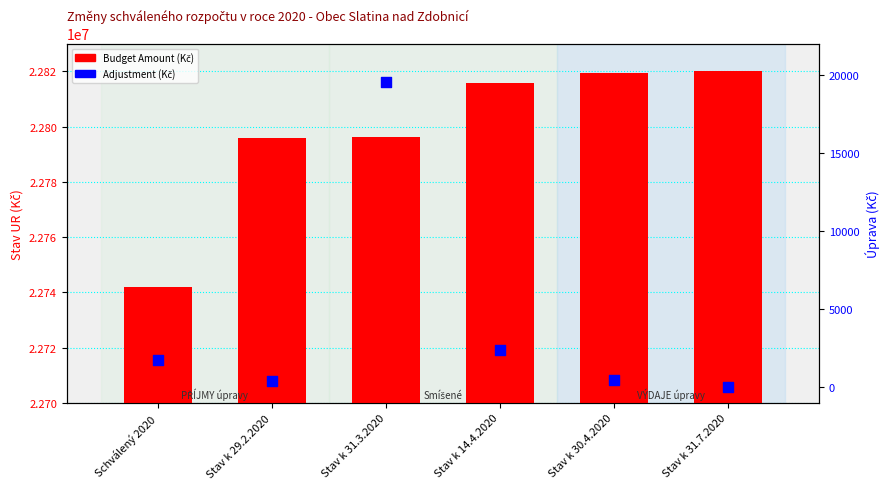

Which series has the largest total across all categories?

Budget Amount